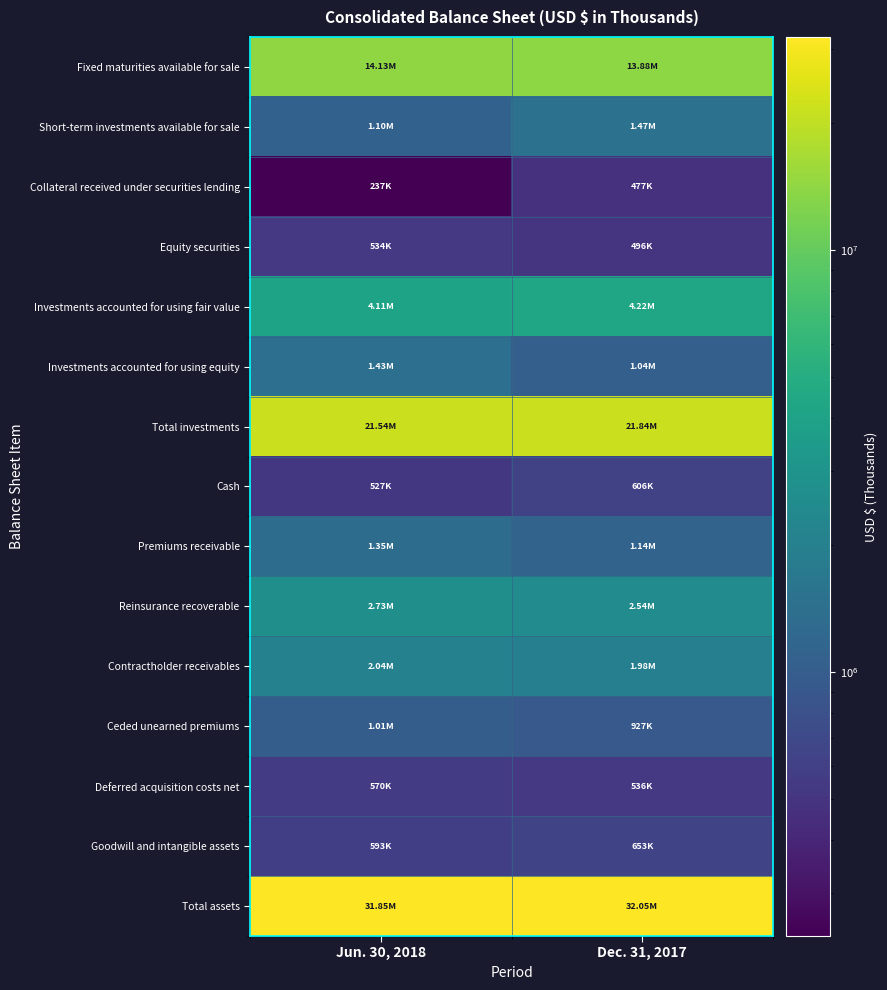

Which has a higher value, Dec. 31, 2017 or Jun. 30, 2018?

Jun. 30, 2018